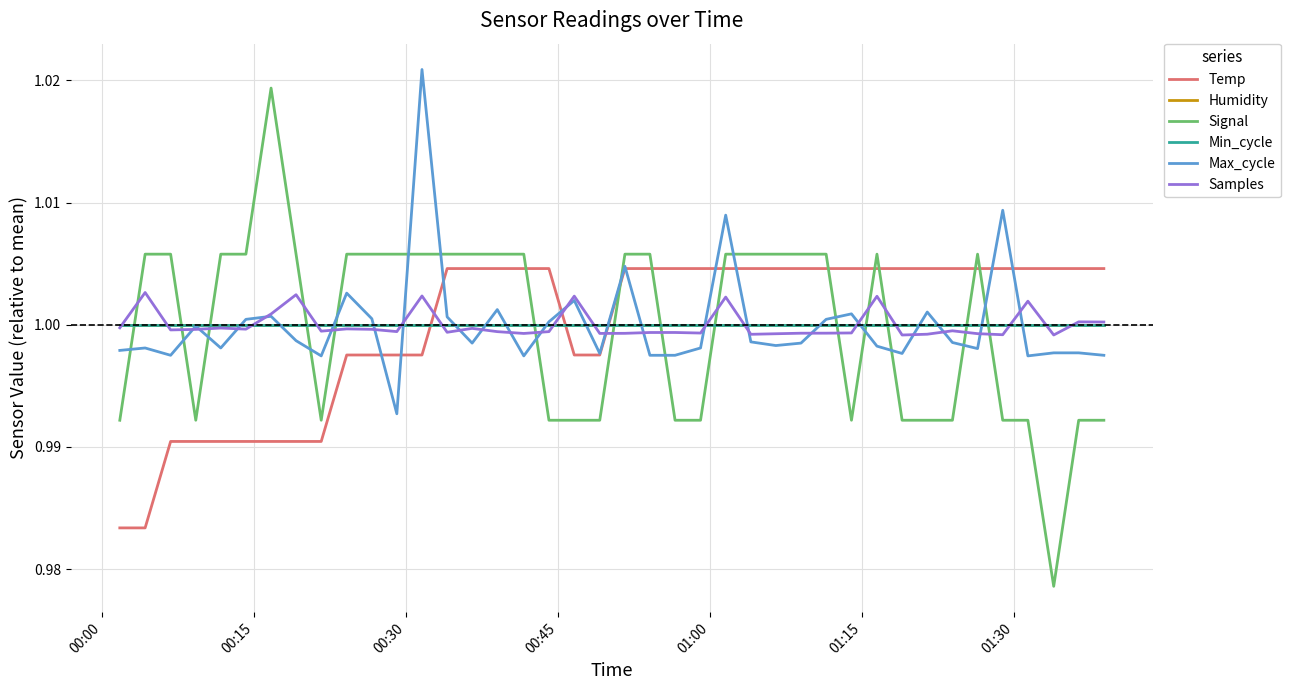

Does the chart display data point markers on the line(s)?

No